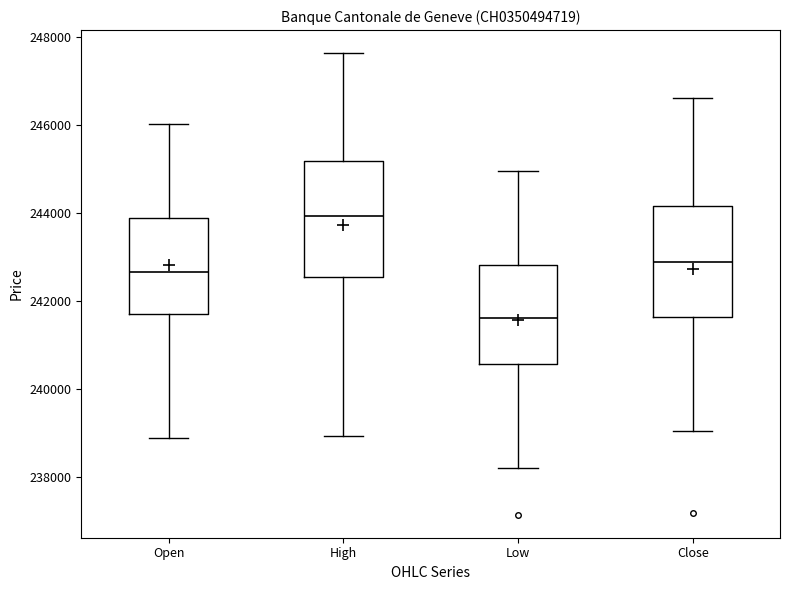

Reading left to right, transcribe this box plot: for each box, give where its median line is, the range the box spans, and where its two whiskers end, as read against the y-axis. The values are not printed on the chart, so give them approximately, as read against the axis.

Open: median 242600, box 241800 to 243800, whiskers 238800 to 246000
High: median 244000, box 242600 to 245200, whiskers 239000 to 247600
Low: median 241600, box 240600 to 242800, whiskers 238200 to 245000
Close: median 242800, box 241600 to 244200, whiskers 239000 to 246600